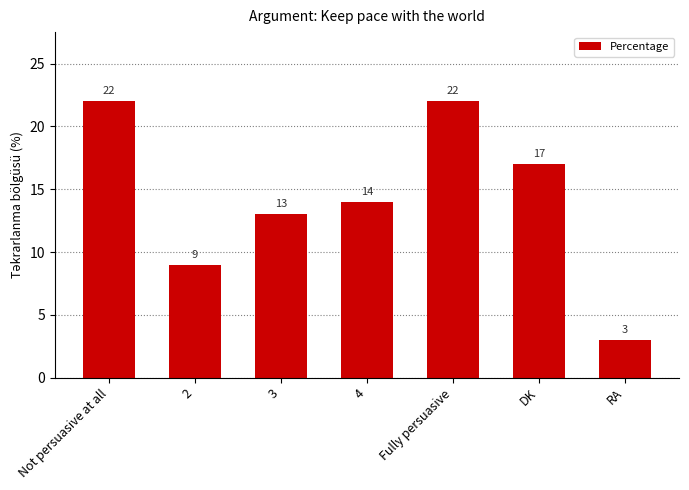

How many bars are there in total?

7